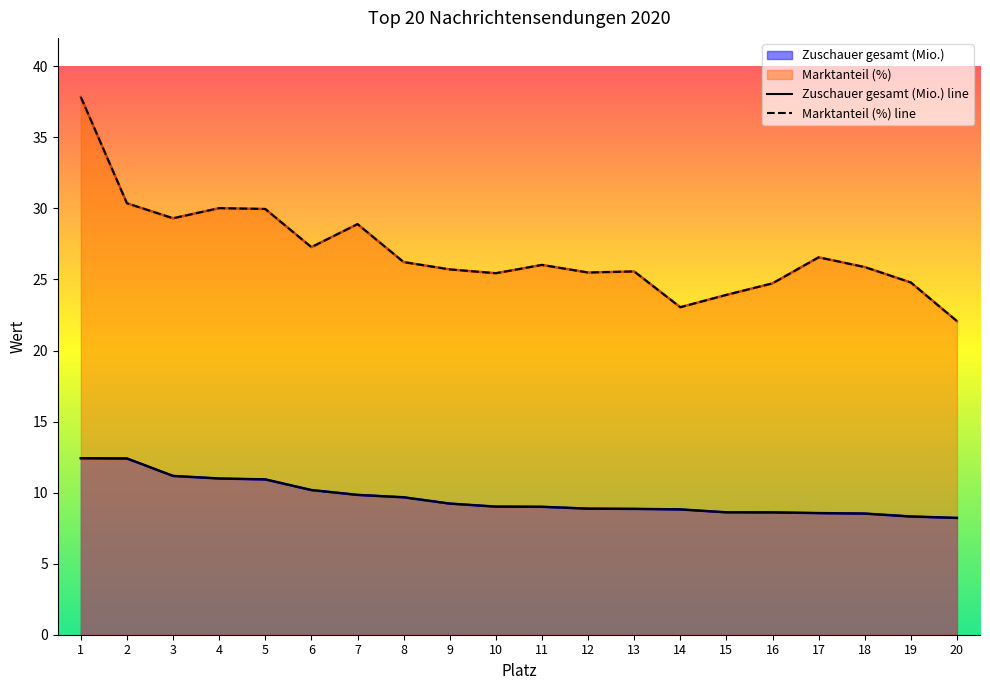

What is the value of the Zuschauer gesamt (Mio.) line point at the 16th from the left?

8.6